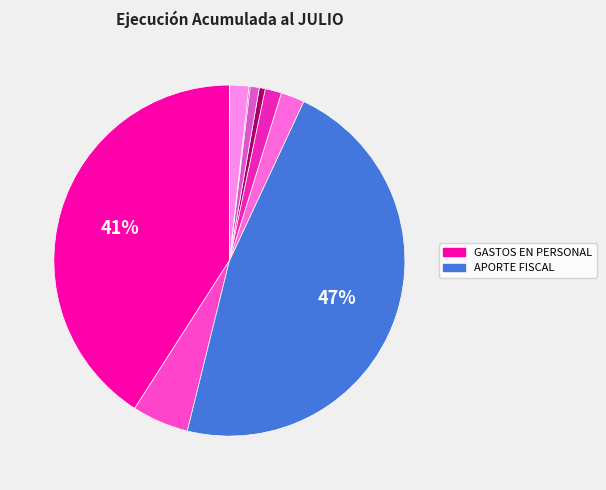

To the nearest percent, what is the average slice percentage?

10%